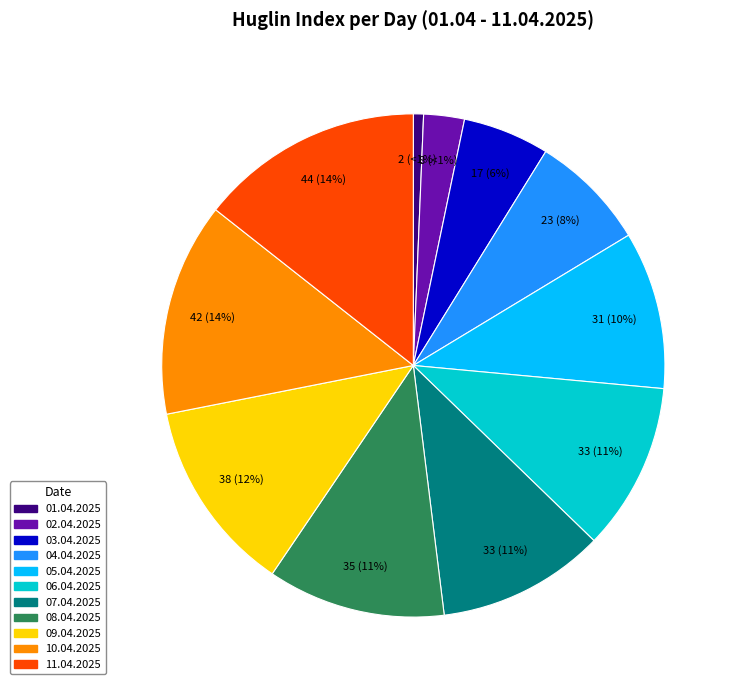

Does 10.04.2025 account for over 50% of the chart?

No